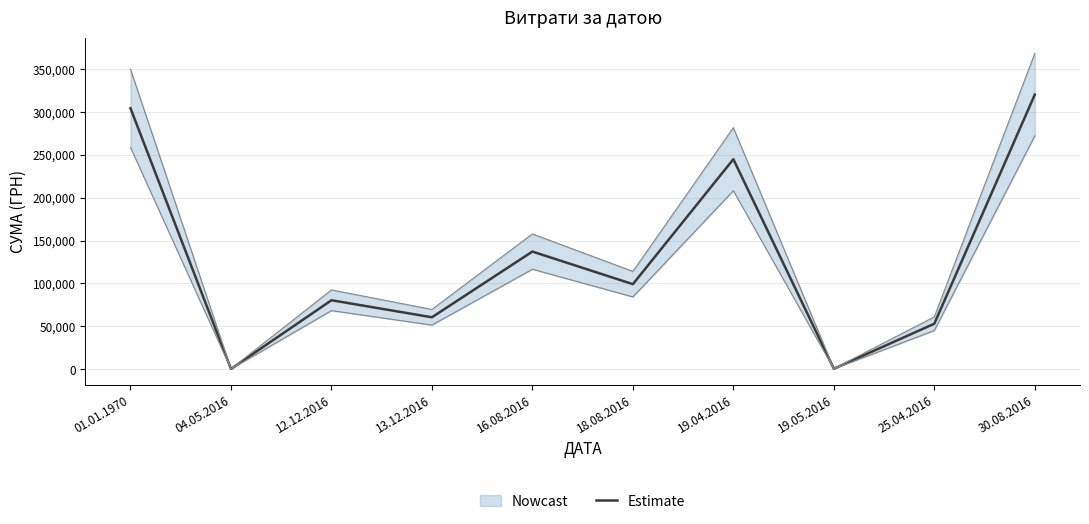

What is the smallest value displayed?

431.3